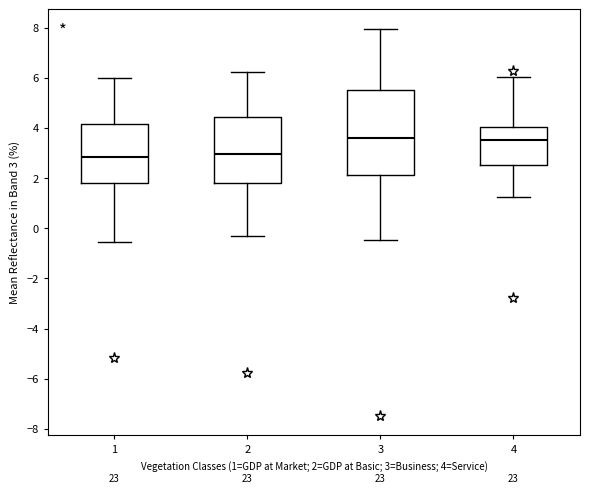

Reading left to right, transcribe this box plot: for each box, give where its median line is, the range the box spans, and where its two whiskers end, as read against the y-axis. The values are not printed on the chart, so give them approximately, as read against the axis.

1: median 2.8, box 1.8 to 4.2, whiskers -0.6 to 6.0
2: median 3.0, box 1.8 to 4.4, whiskers -0.2 to 6.2
3: median 3.6, box 2.2 to 5.6, whiskers -0.4 to 8.0
4: median 3.6, box 2.6 to 4.0, whiskers 1.2 to 6.0